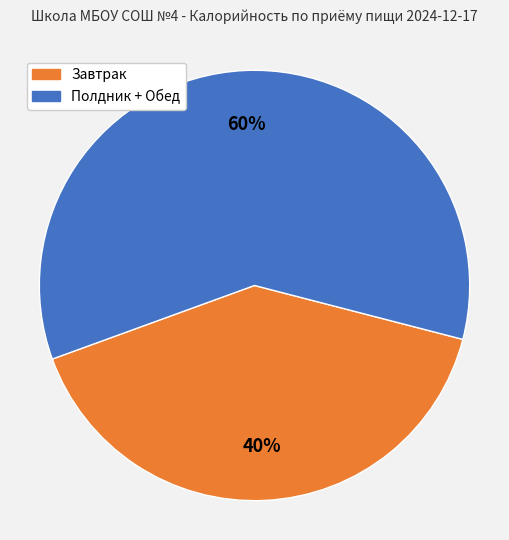

Is there a majority slice in this chart?

Yes